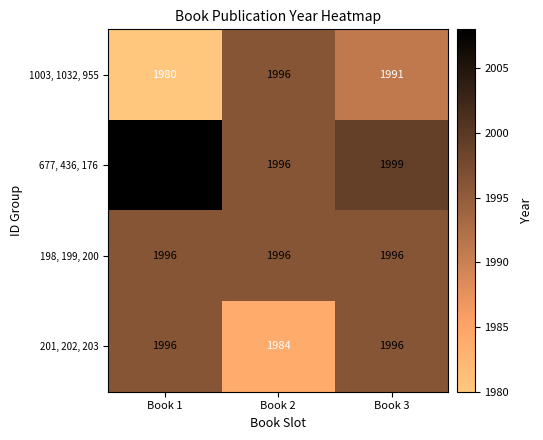

At which label does 1003, 1032, 955 reach its minimum?

Book 1